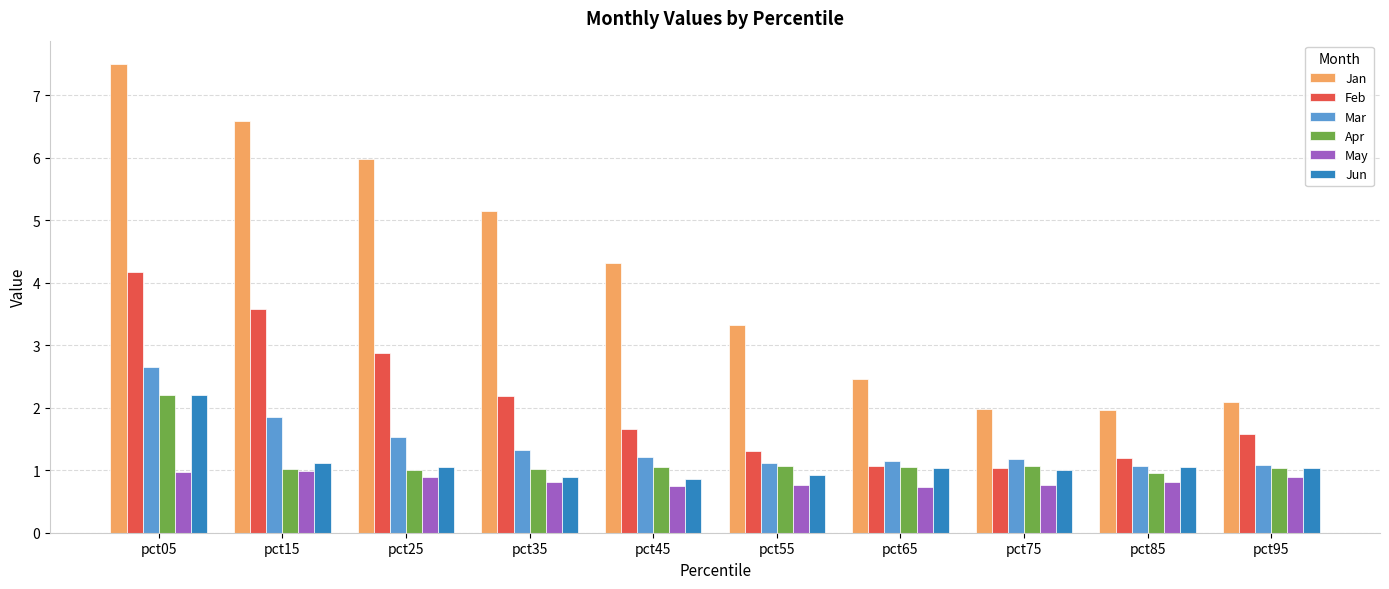

The value of Jun at pct25 is 1.0. True or false?

True